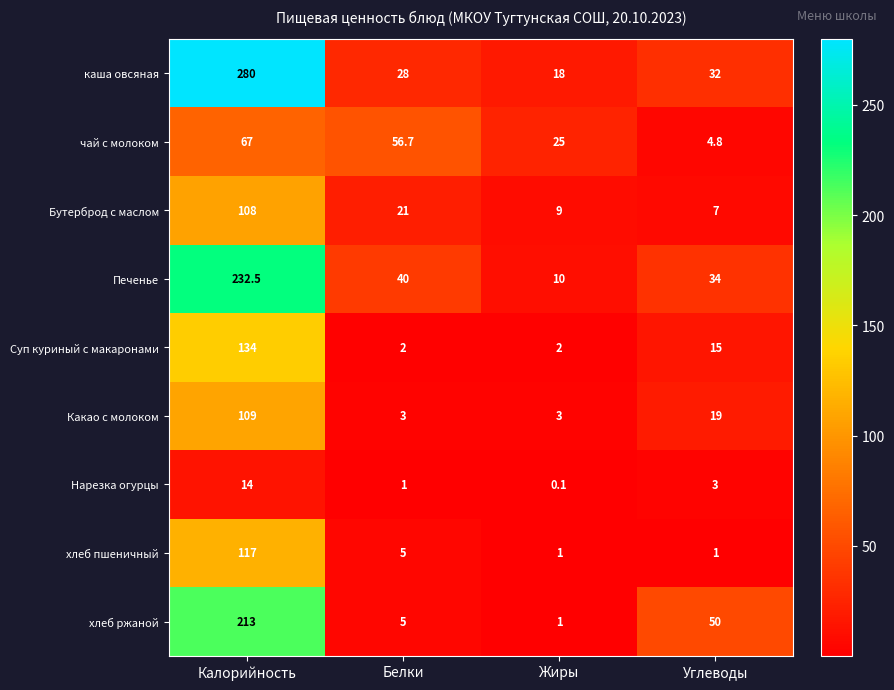

List the series in order of their peak value, highest first.

каша овсяная, Печенье, хлеб ржаной, Суп куриный с макаронами, хлеб пшеничный, Какао с молоком, Бутерброд с маслом, чай с молоком, Нарезка огурцы